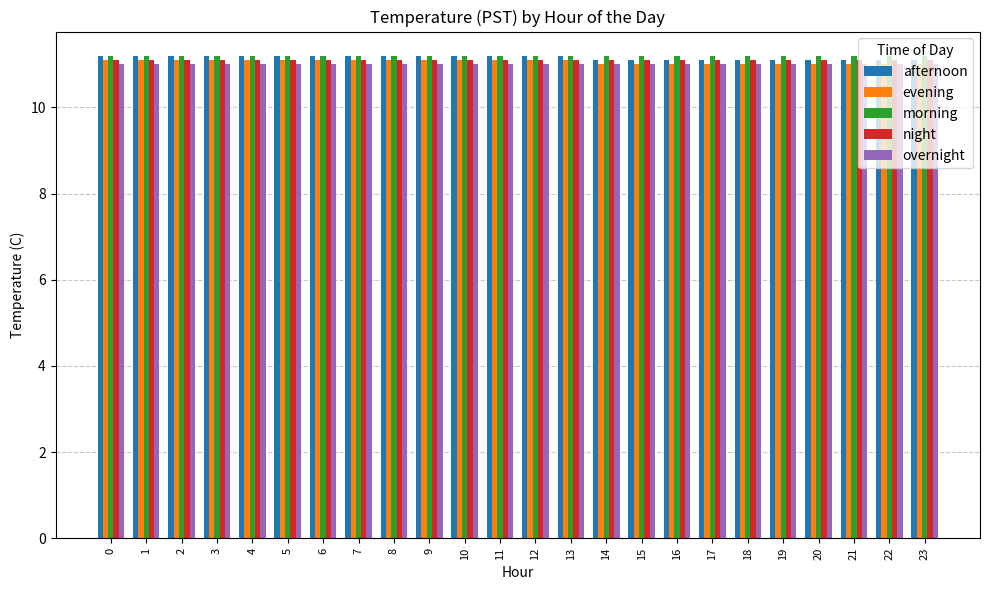

What are all the series names shown in the legend?

afternoon, evening, morning, night, overnight